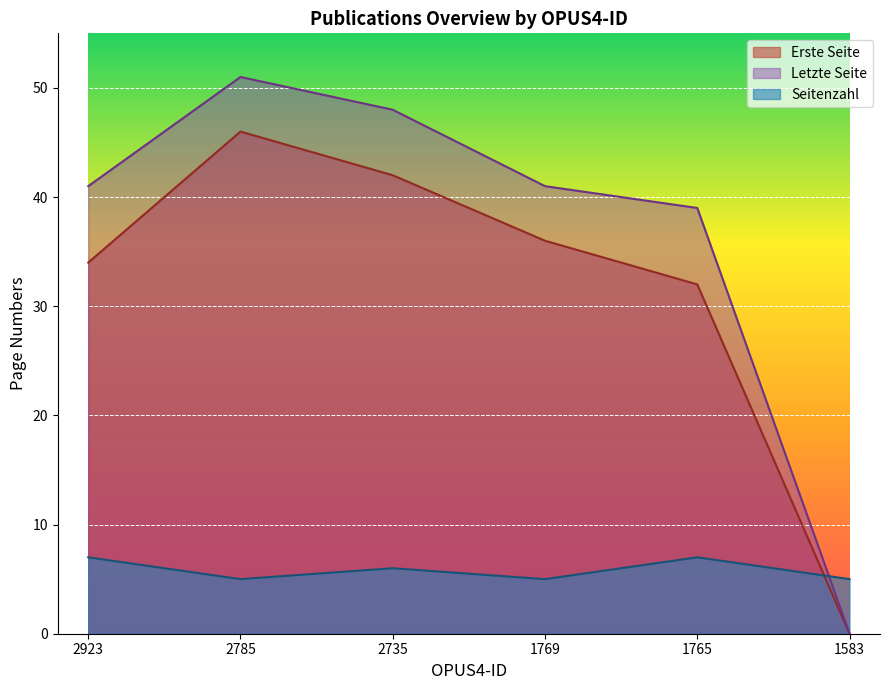

Where is the first local maximum for Erste Seite?

2785